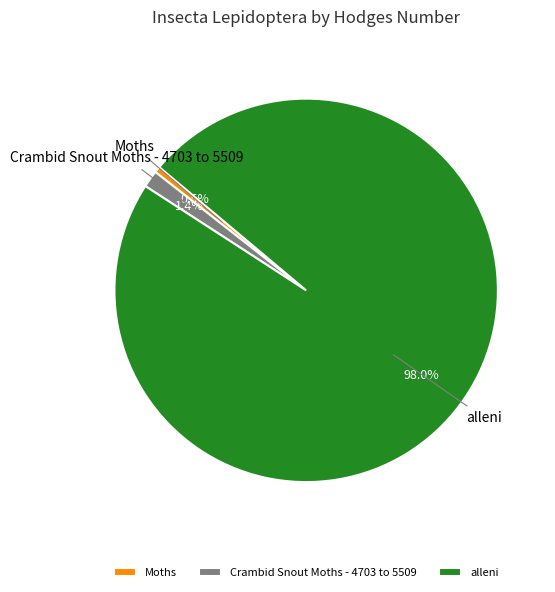

Do alleni and Moths together represent more than half of the pie?

Yes